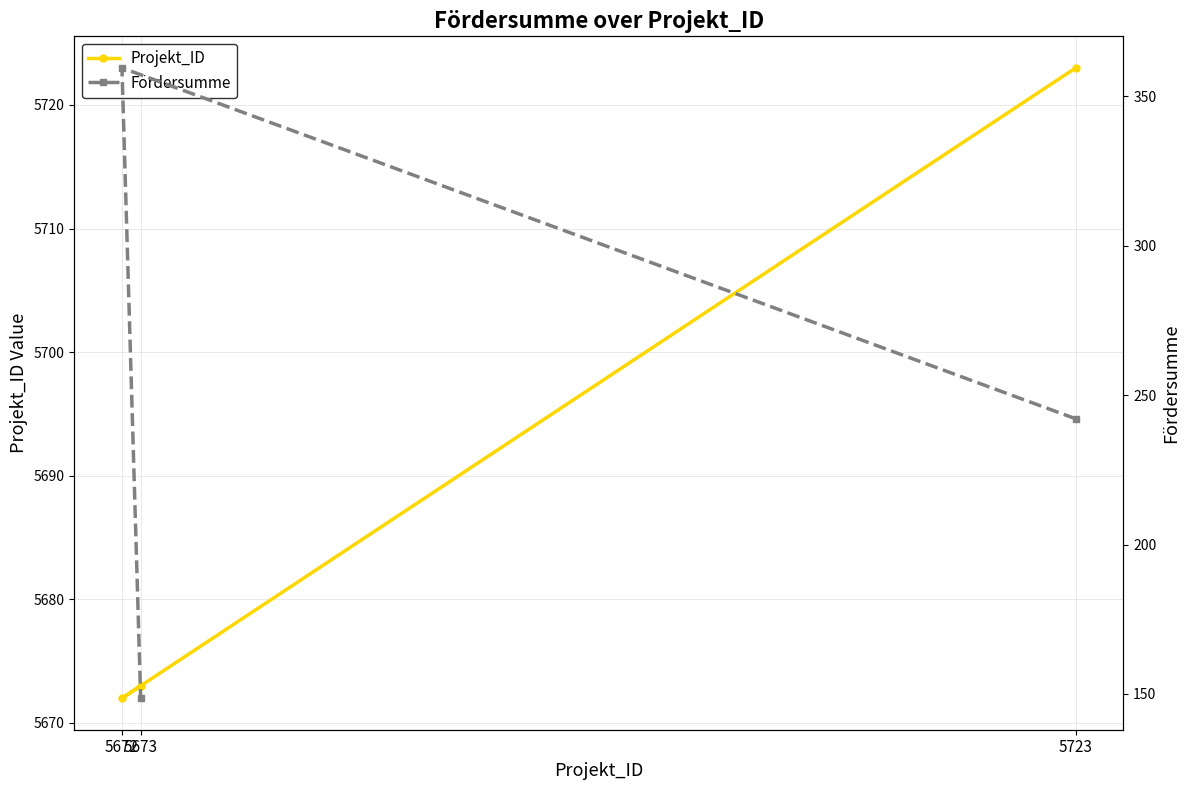

What are all the series names shown in the legend?

Projekt_ID, Fördersumme